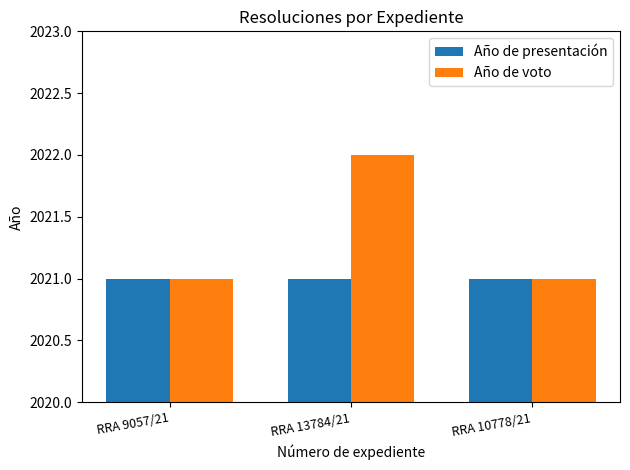

Which series has the largest total across all categories?

Año de voto